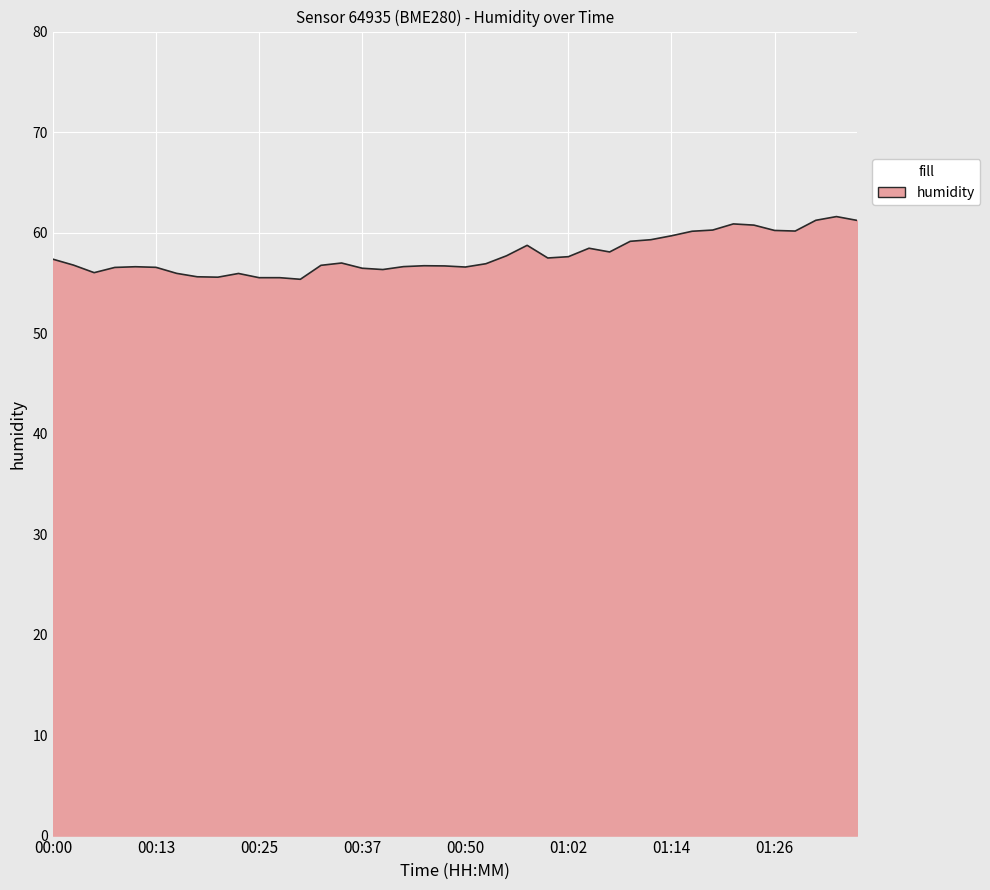

How many series are shown in this chart?

1